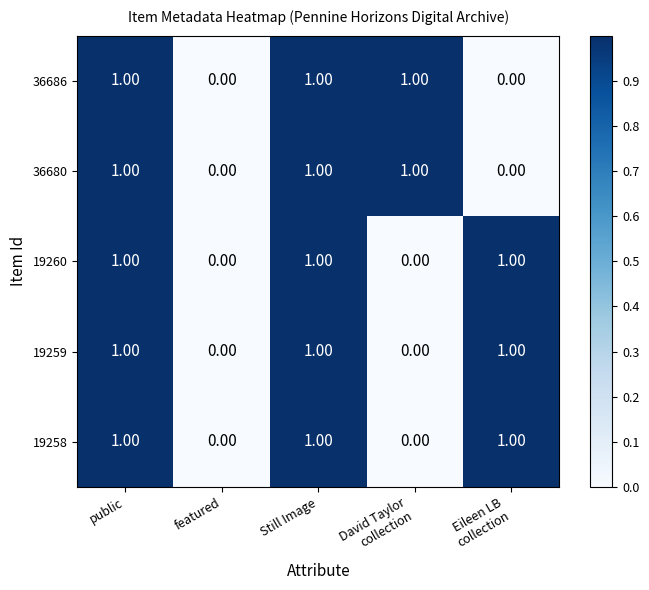

What is the total value across all series at public?

5